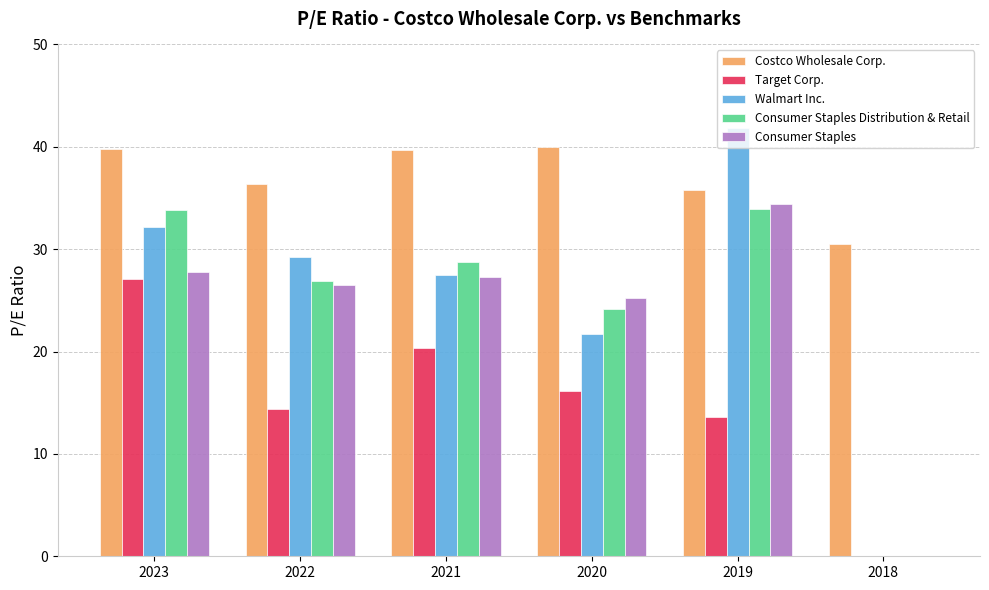

What is the sum of the Consumer Staples values at 2018 and 2022?

26.5